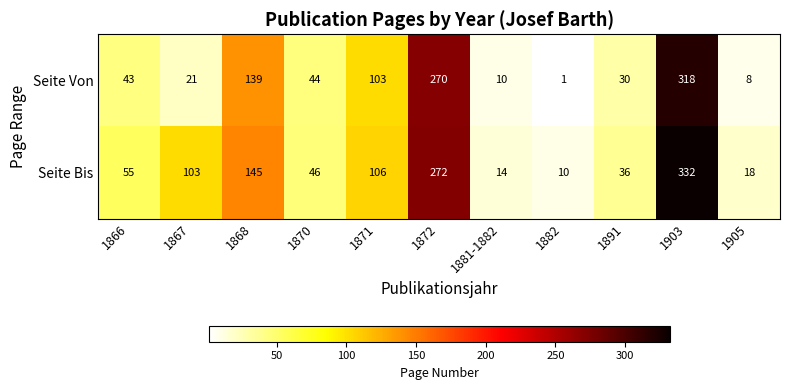

Which series changed the most between 1867 and 1872?

Seite Von